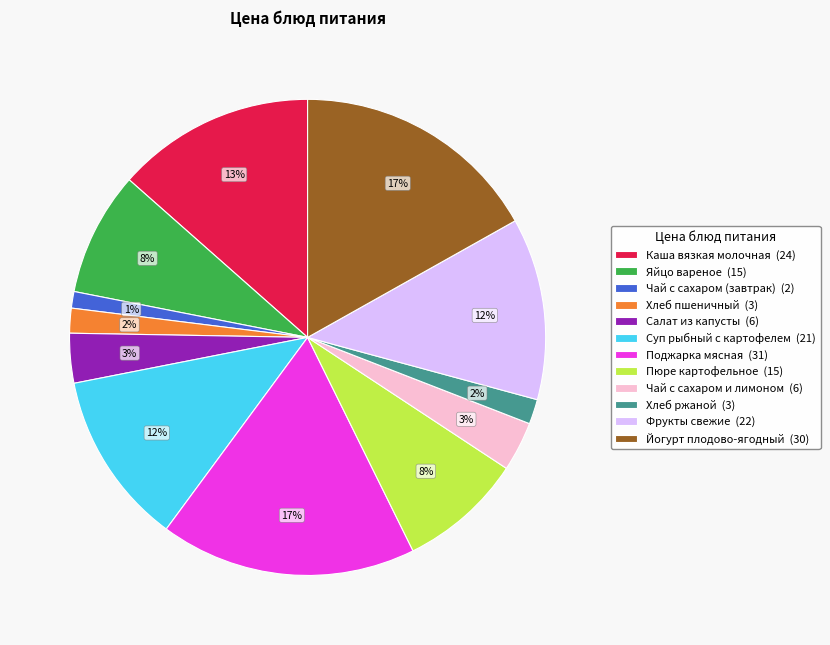

Is it true that Яйцо вареное (15) is 1% of the pie?

False